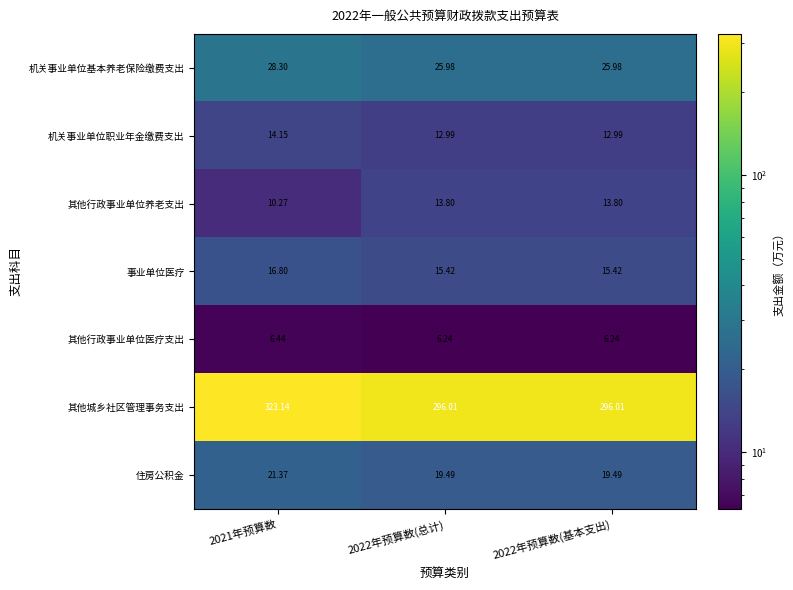

Which series has the largest total across all categories?

其他城乡社区管理事务支出